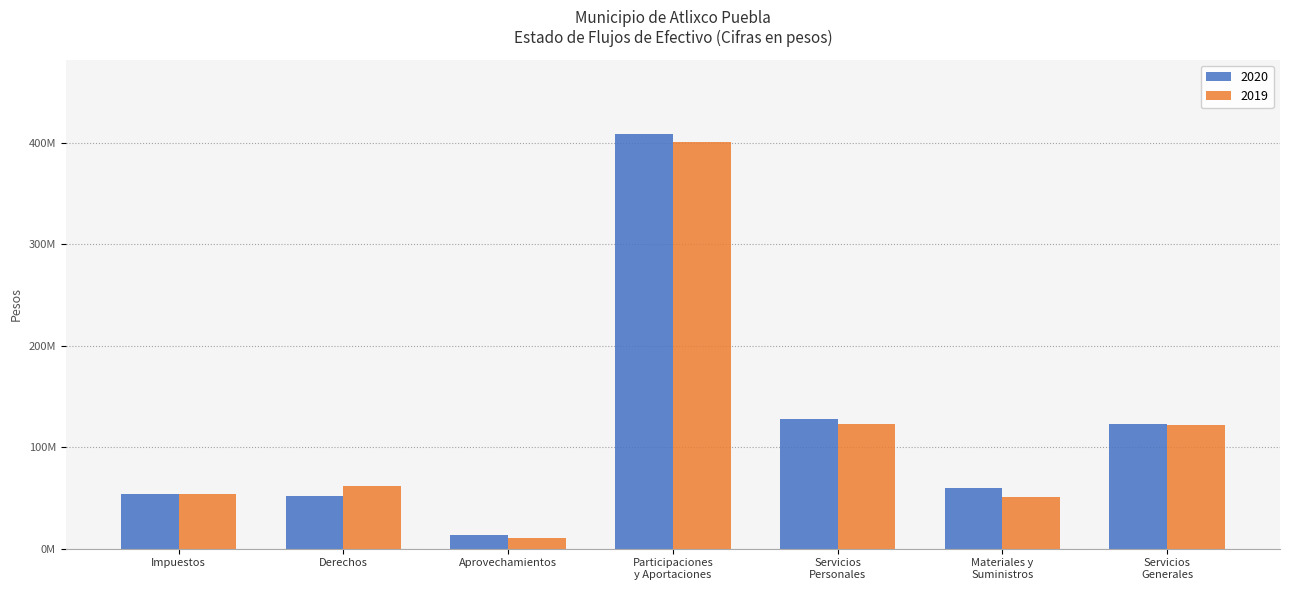

Which category has the highest value in the 2019 series?

Participaciones
y Aportaciones